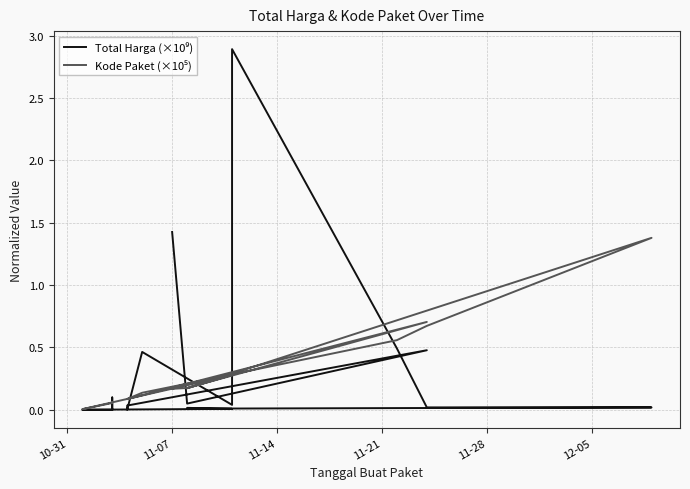

What position from the right is 11-14?

18